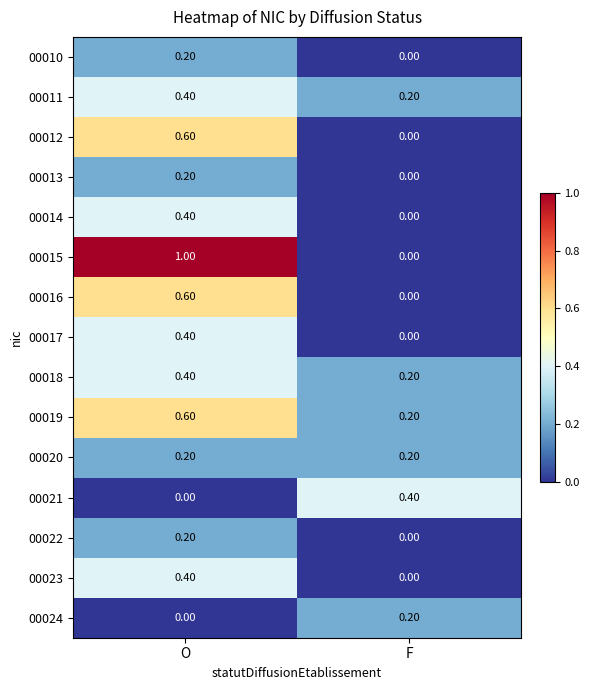

Which category has the highest value in the 00010 series?

O